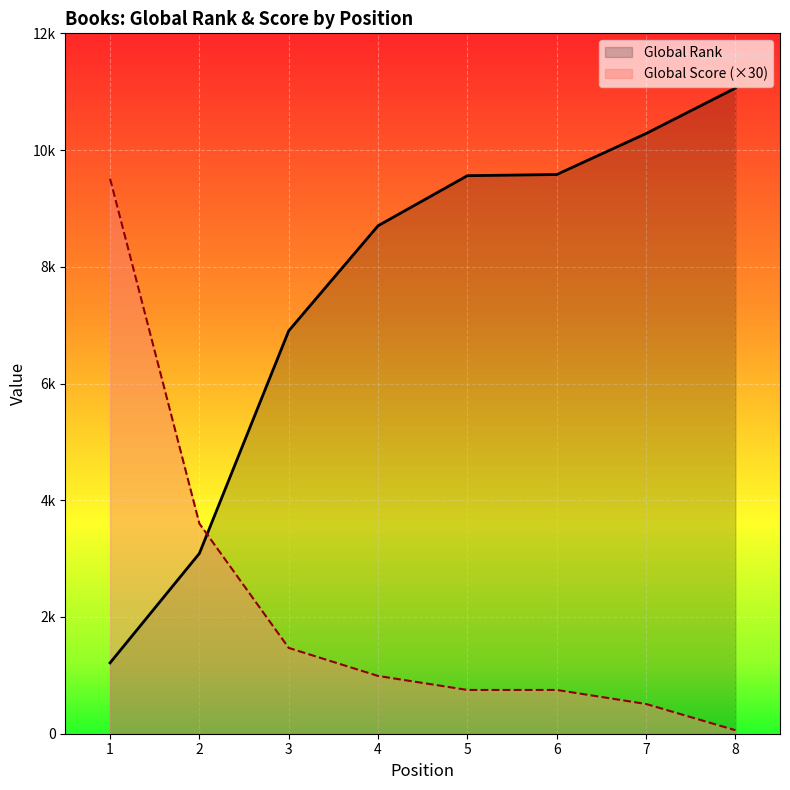

True or false: Global Rank has a value of 10283 at 7.

True